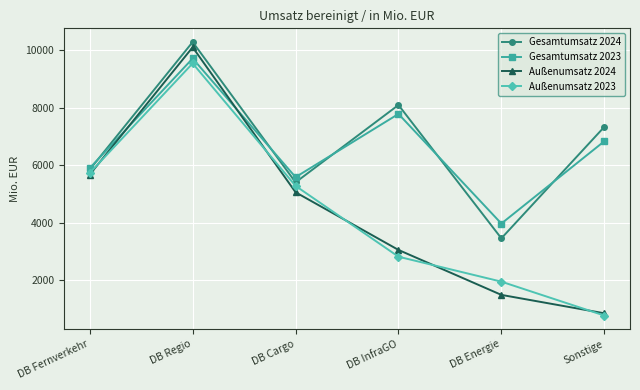

Is this an area chart (filled region under the line)?

No